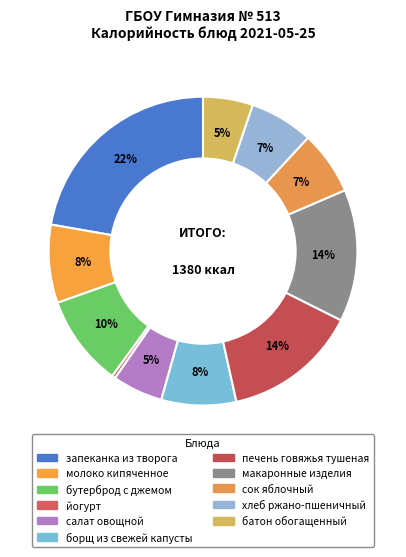

To the nearest percent, what portion does сок яблочный represent?

7%